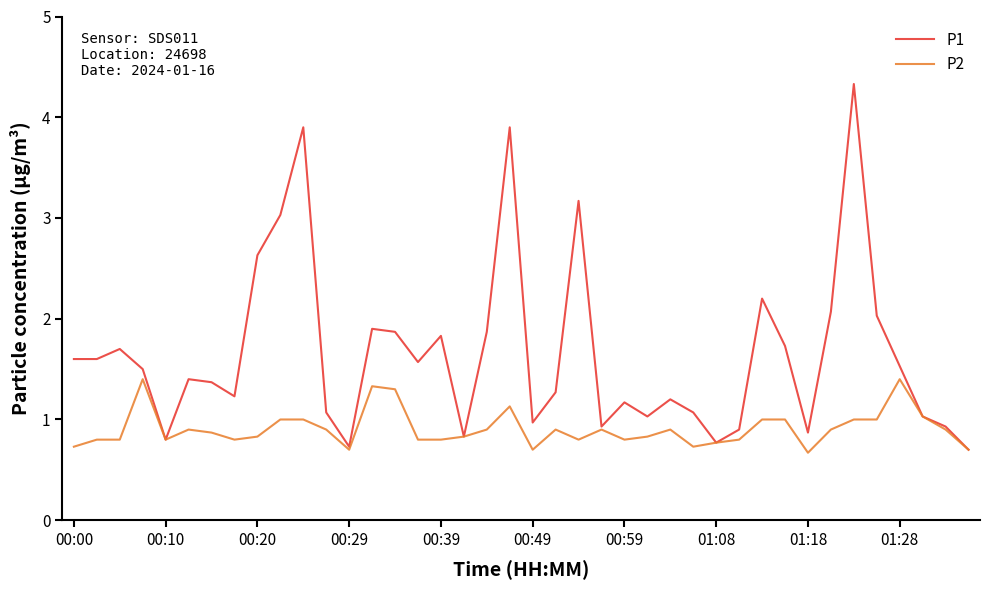

Rank the series by their maximum value, from highest to lowest.

P1, P2